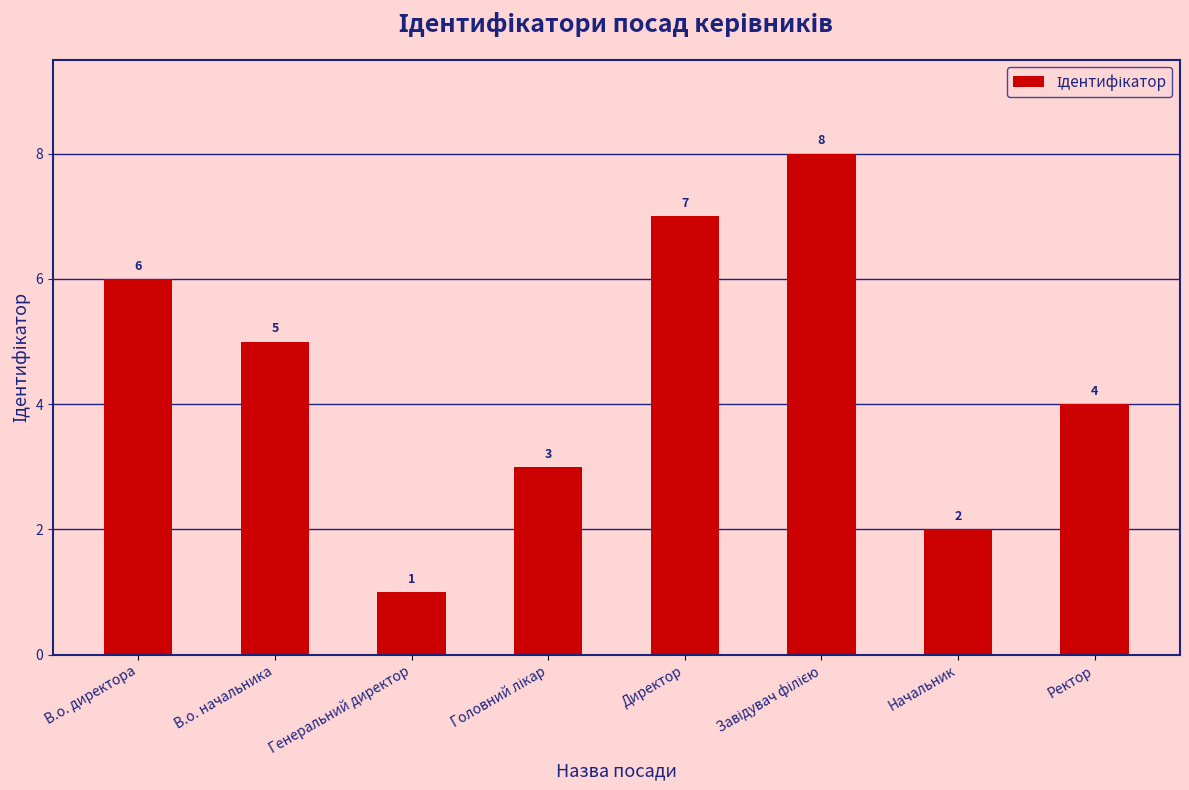

What is the greatest value displayed?

8